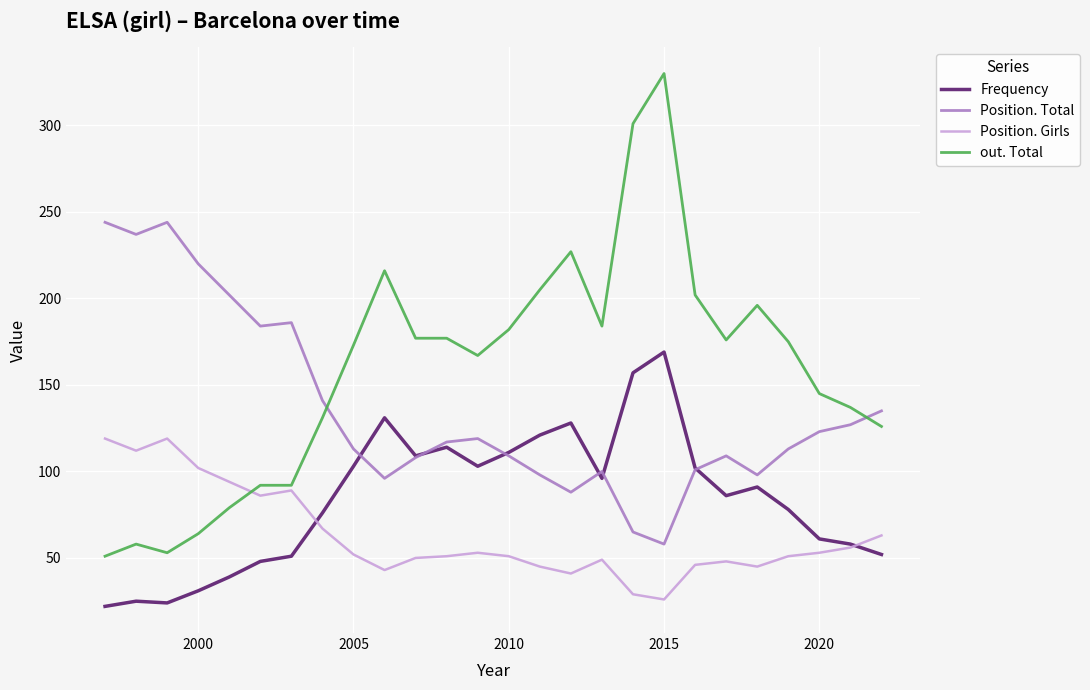

Rank the series by their maximum value, from lowest to highest.

Position. Girls, Frequency, Position. Total, out. Total